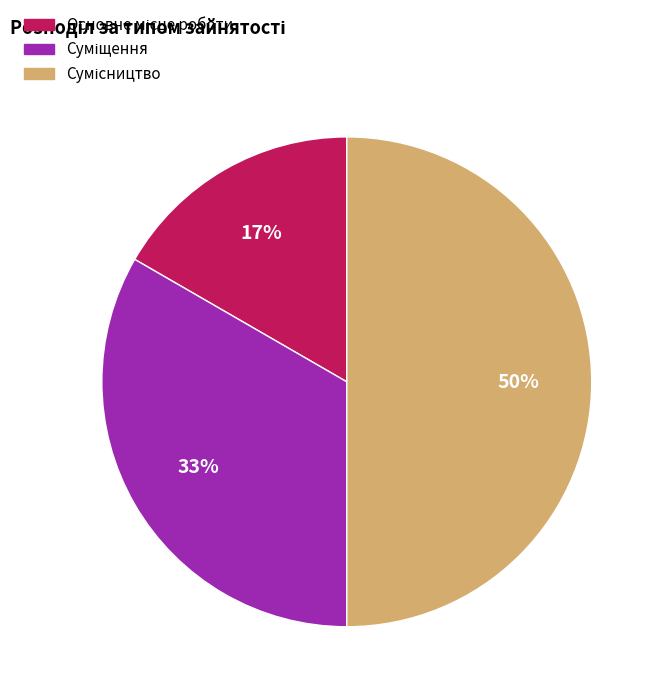

Count the number of slices in the pie.

3